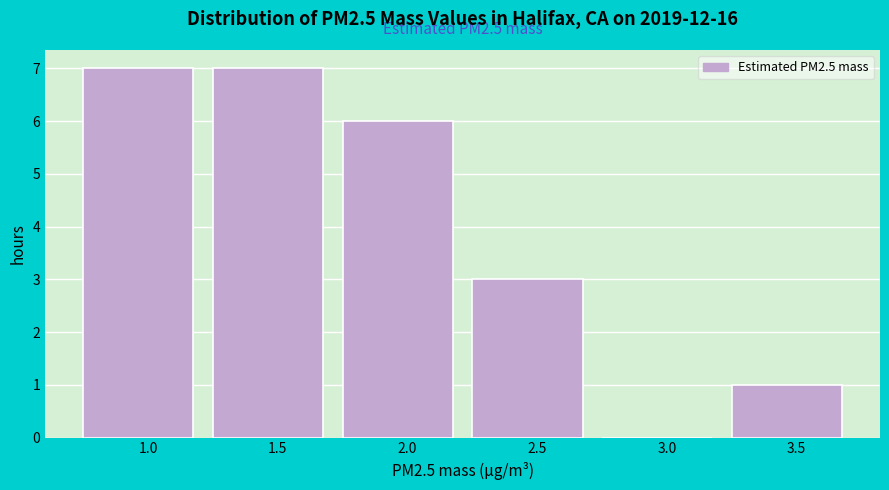

Reading right to left, list all the values displayed in this chart.

3.5=1	3.0=0	2.5=3	2.0=6	1.5=7	1.0=7